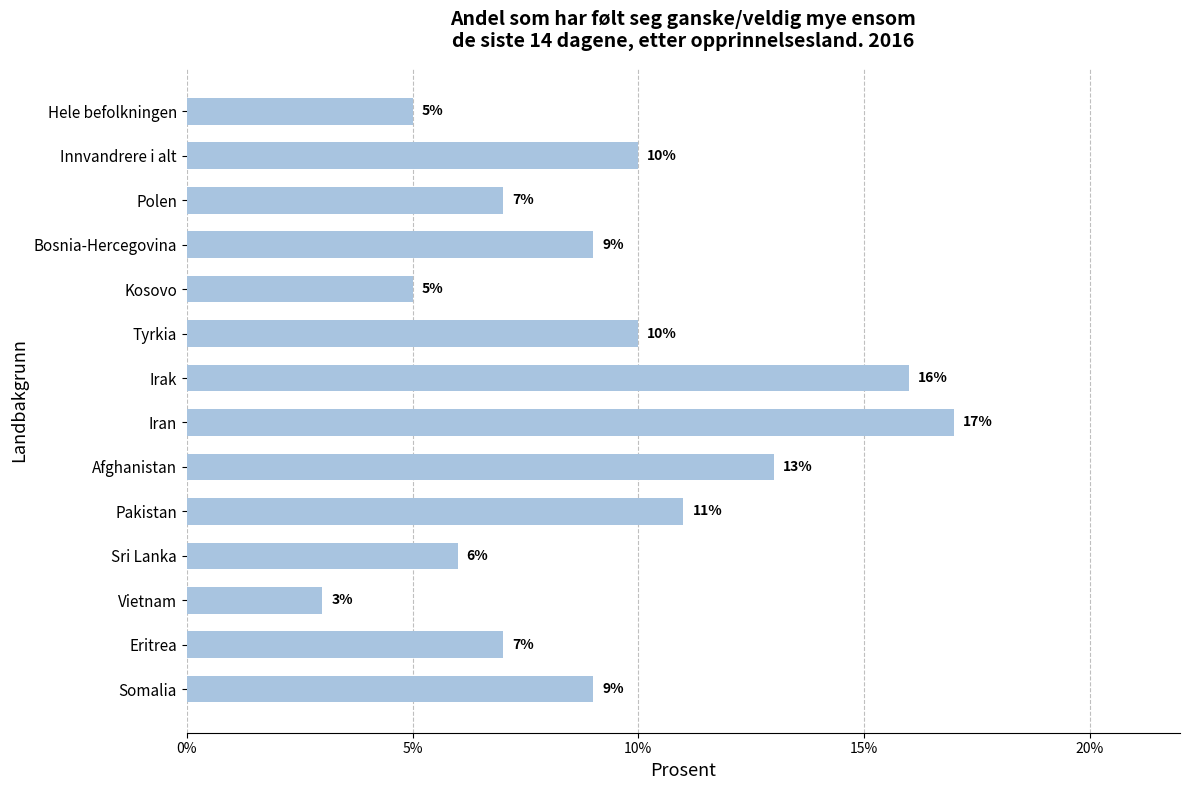

Reading top to bottom, list all the values displayed in this chart.

5	10	7	9	5	10	16	17	13	11	6	3	7	9